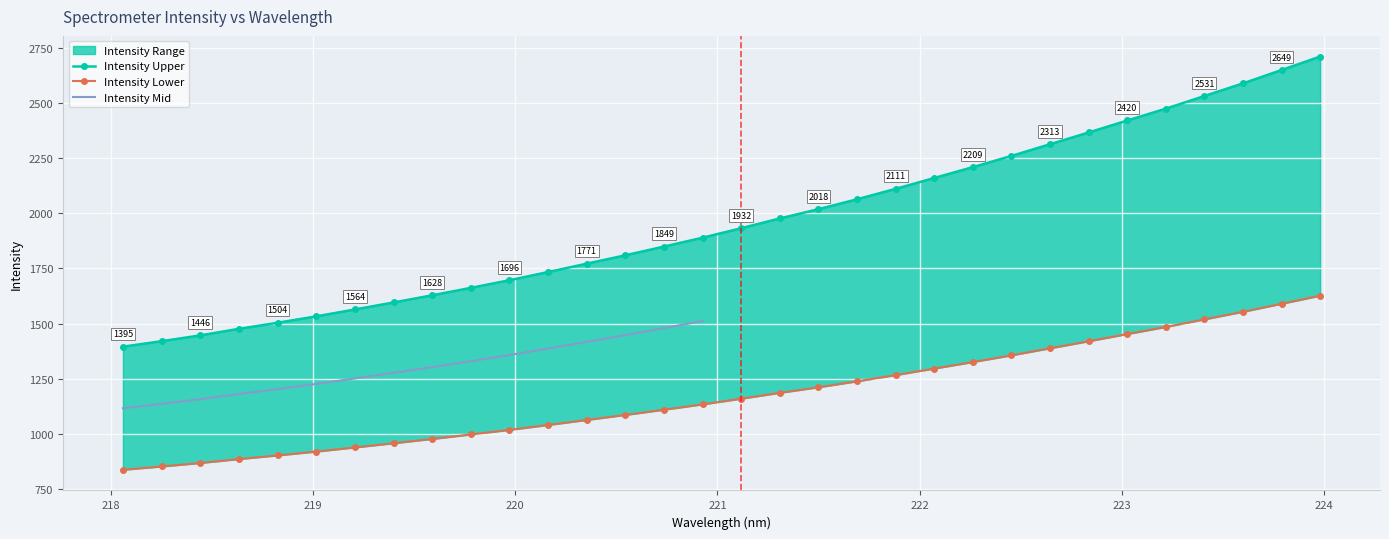

What is the change in value from 223.2172 to 223.7895?

+175.2